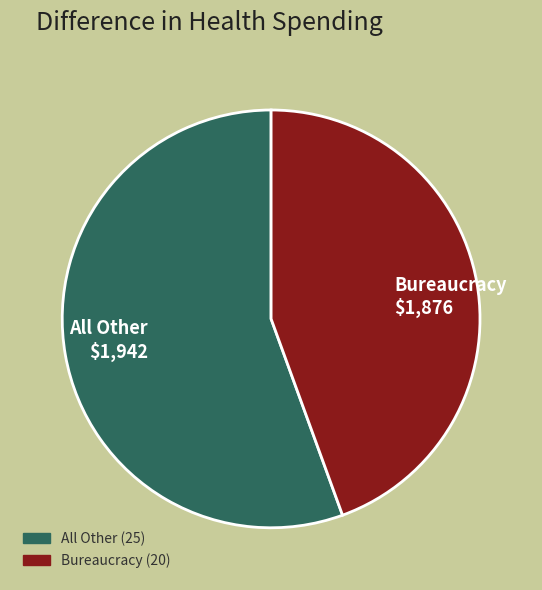

What is the largest slice in the pie chart?

All Other $1,942